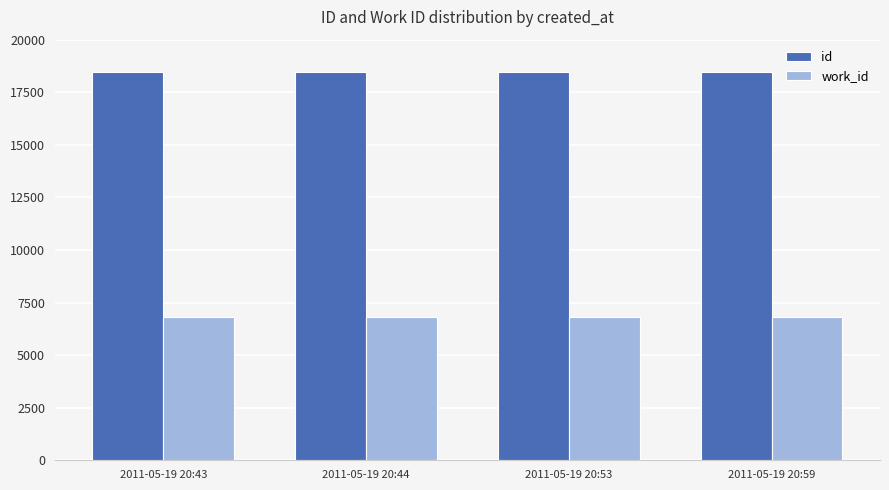

Rank the series by their maximum value, from lowest to highest.

work_id, id